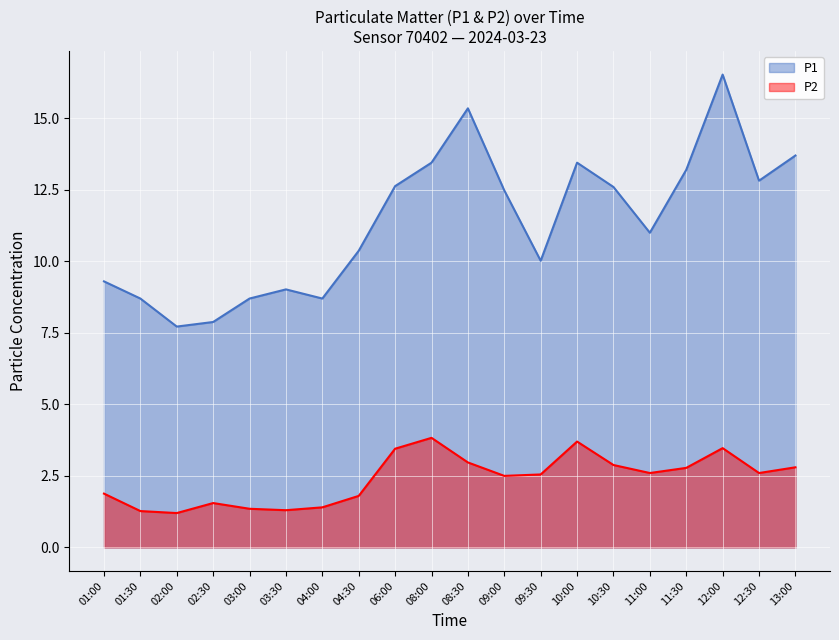

What is the approximate value of P1 at 04:30?

10.4